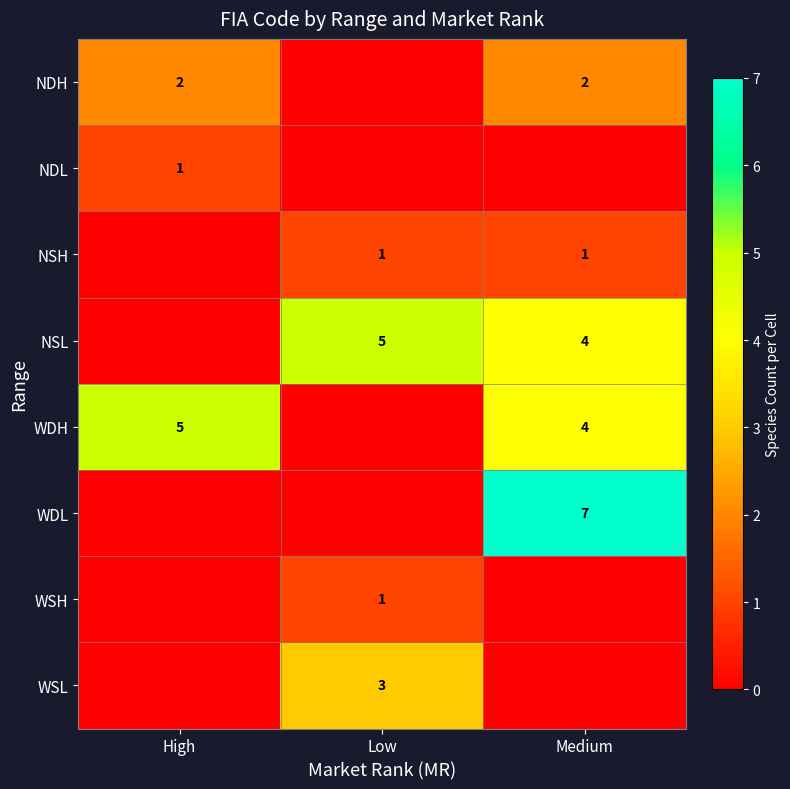

At which category is the sum across all series the highest?

Medium